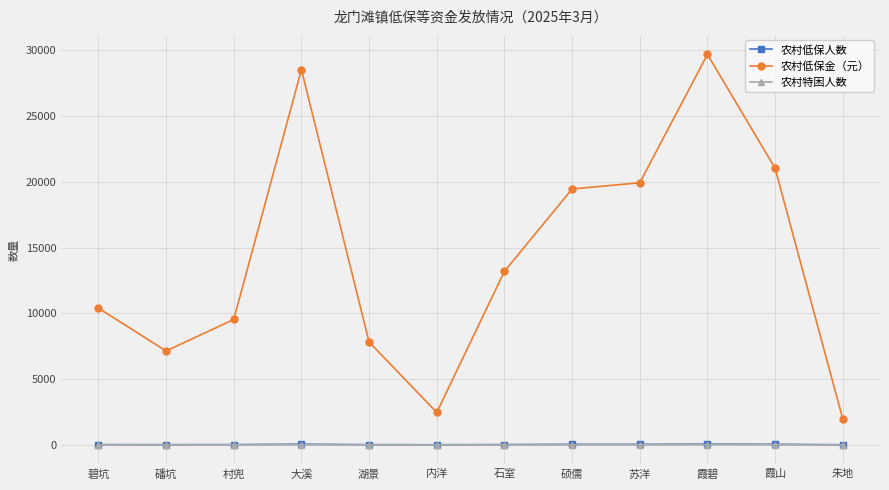

True or false: 农村低保人数 has more than 1 points higher than both neighbors.

True